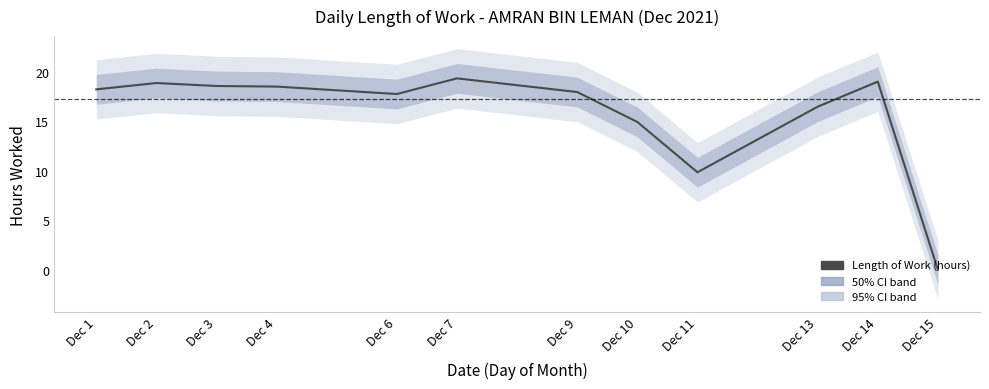

How many values exceed 18?

6